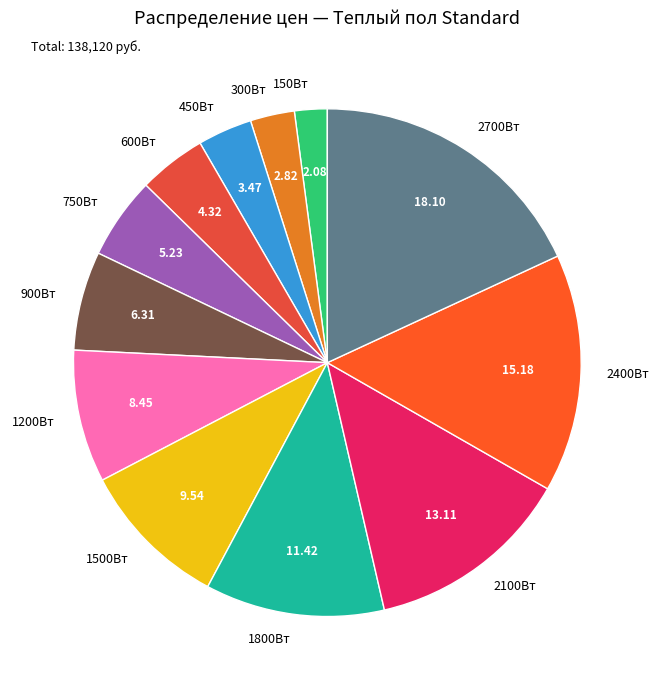

True or false: 300Вт accounts for 9% of the total.

False